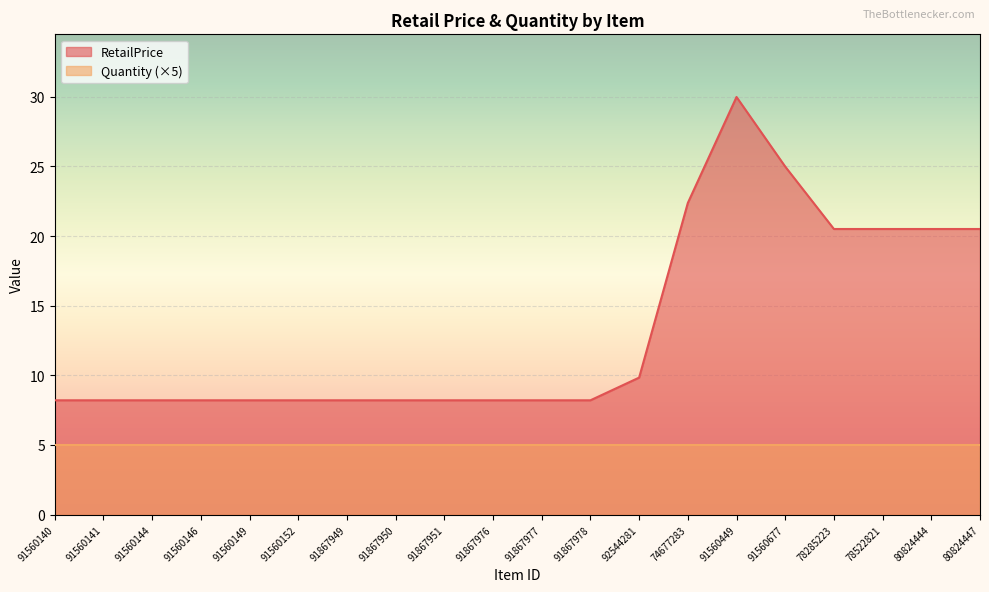

Reading right to left, list all the values displayed in this chart.

80824447=20.5	80824444=20.5	78522821=20.5	78285223=20.5	91560677=25.0	91560449=30.0	74677283=22.4	92544281=9.8	91867978=8.2	91867977=8.2	91867976=8.2	91867951=8.2	91867950=8.2	91867949=8.2	91560152=8.2	91560149=8.2	91560146=8.2	91560144=8.2	91560141=8.2	91560140=8.2